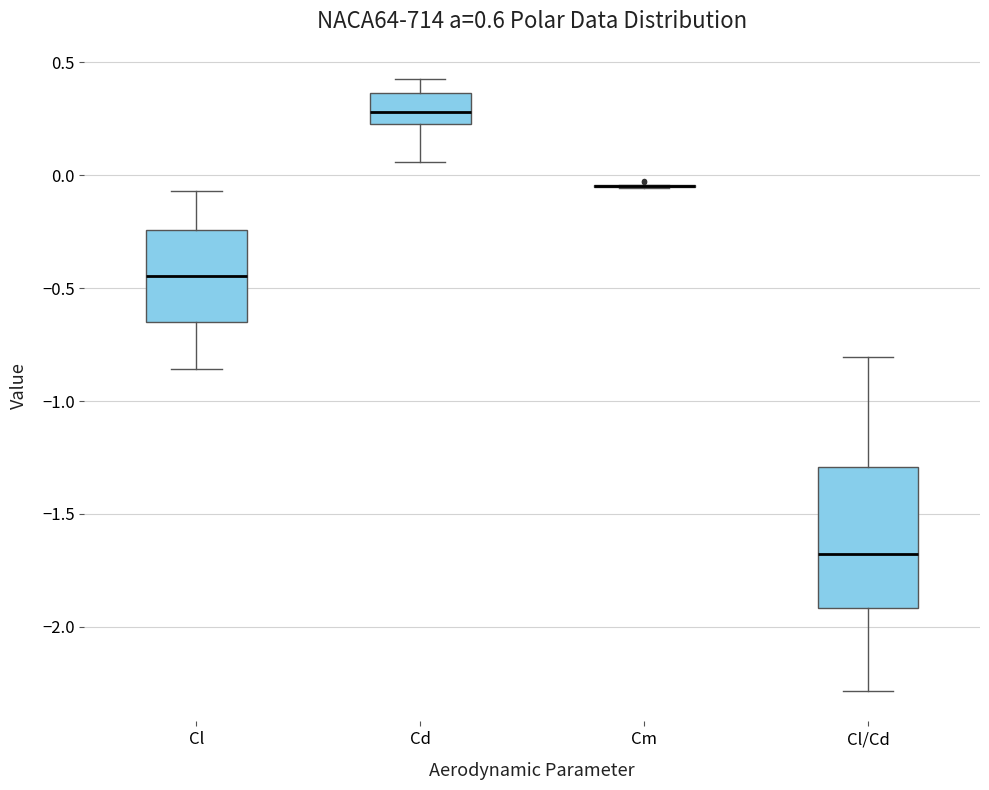

Reading left to right, transcribe this box plot: for each box, give where its median line is, the range the box spans, and where its two whiskers end, as read against the y-axis. The values are not printed on the chart, so give them approximately, as read against the axis.

Cl: median -0.45, box -0.65 to -0.25, whiskers -0.85 to -0.05
Cd: median 0.30, box 0.25 to 0.35, whiskers 0.05 to 0.40
Cm: box collapsed to a line at -0.05, whiskers -0.05 to -0.05
Cl/Cd: median -1.70, box -1.90 to -1.30, whiskers -2.30 to -0.80